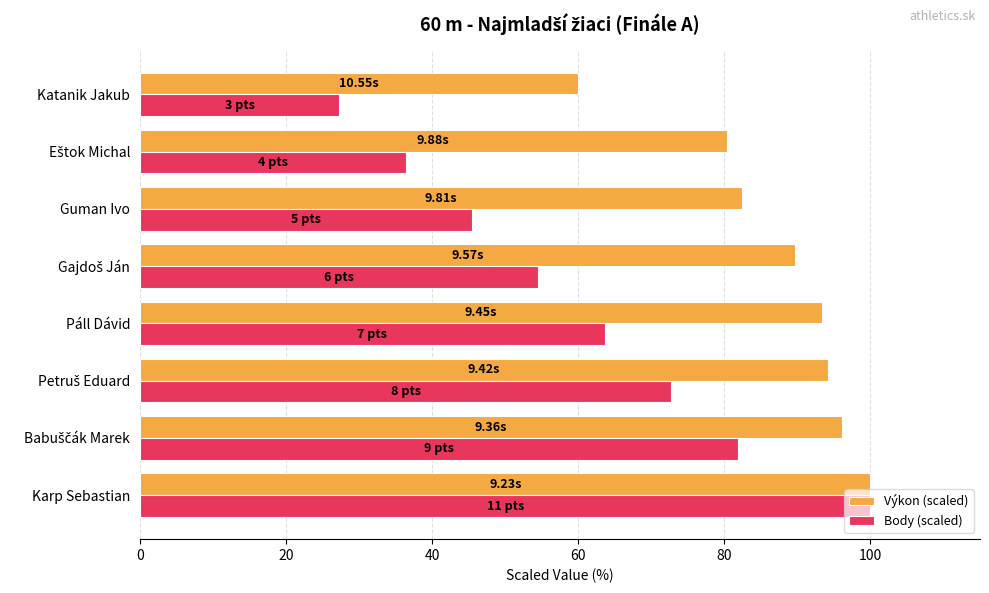

What is the average value of the Body (scaled) series?

60.2